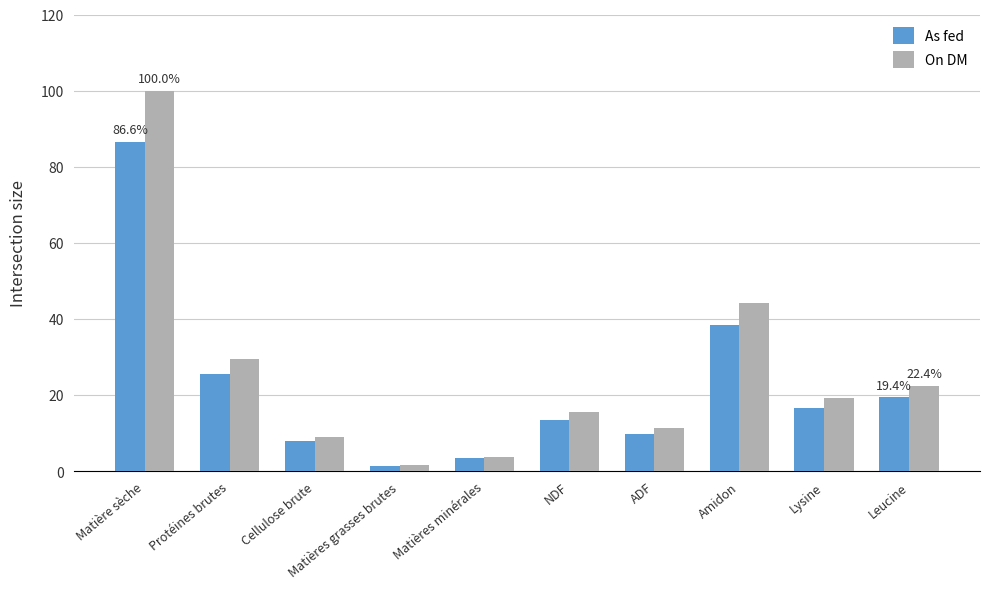

What are all the series names shown in the legend?

As fed, On DM